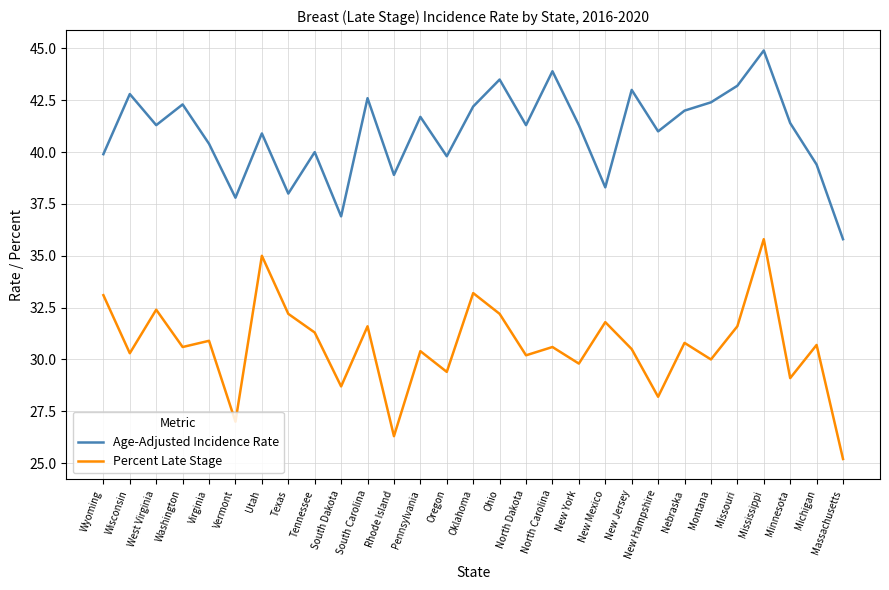

Reading right to left, list all the values displayed in this chart.

Age-Adjusted Incidence Rate: Massachusetts=35.8	Michigan=39.4	Minnesota=41.4	Mississippi=44.9	Missouri=43.2	Montana=42.4	Nebraska=42.0	New Hampshire=41.0	New Jersey=43.0	New Mexico=38.3	New York=41.3	North Carolina=43.9	North Dakota=41.3	Ohio=43.5	Oklahoma=42.2	Oregon=39.8	Pennsylvania=41.7	Rhode Island=38.9	South Carolina=42.6	South Dakota=36.9	Tennessee=40.0	Texas=38.0	Utah=40.9	Vermont=37.8	Virginia=40.4	Washington=42.3	West Virginia=41.3	Wisconsin=42.8	Wyoming=39.9
Percent Late Stage: Massachusetts=25.2	Michigan=30.7	Minnesota=29.1	Mississippi=35.8	Missouri=31.6	Montana=30.0	Nebraska=30.8	New Hampshire=28.2	New Jersey=30.5	New Mexico=31.8	New York=29.8	North Carolina=30.6	North Dakota=30.2	Ohio=32.2	Oklahoma=33.2	Oregon=29.4	Pennsylvania=30.4	Rhode Island=26.3	South Carolina=31.6	South Dakota=28.7	Tennessee=31.3	Texas=32.2	Utah=35.0	Vermont=27.0	Virginia=30.9	Washington=30.6	West Virginia=32.4	Wisconsin=30.3	Wyoming=33.1